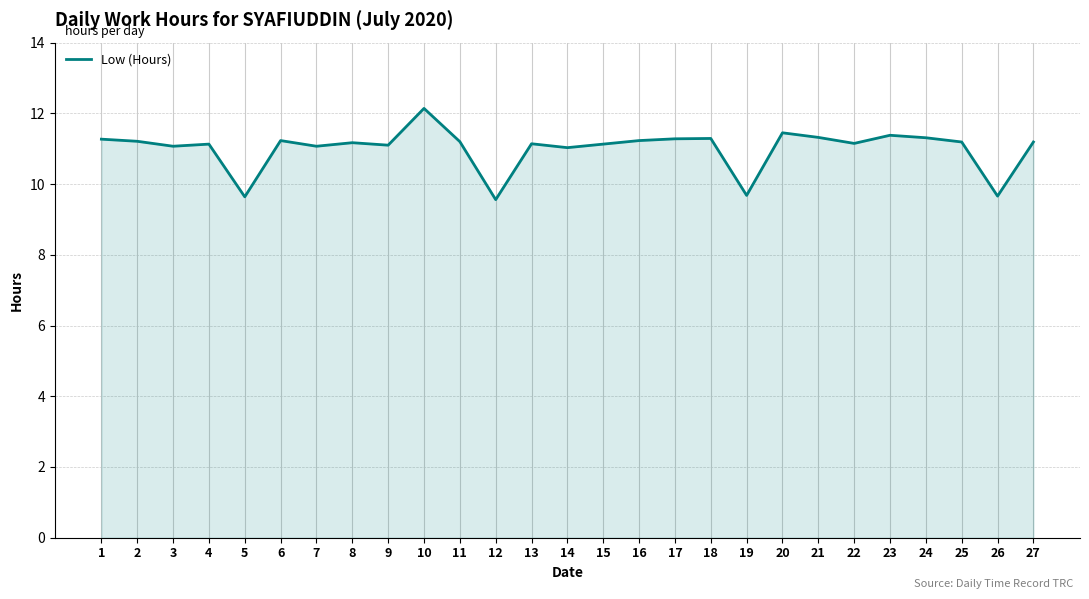

What is the ratio of the value at 22 to the value at 19?

1.2